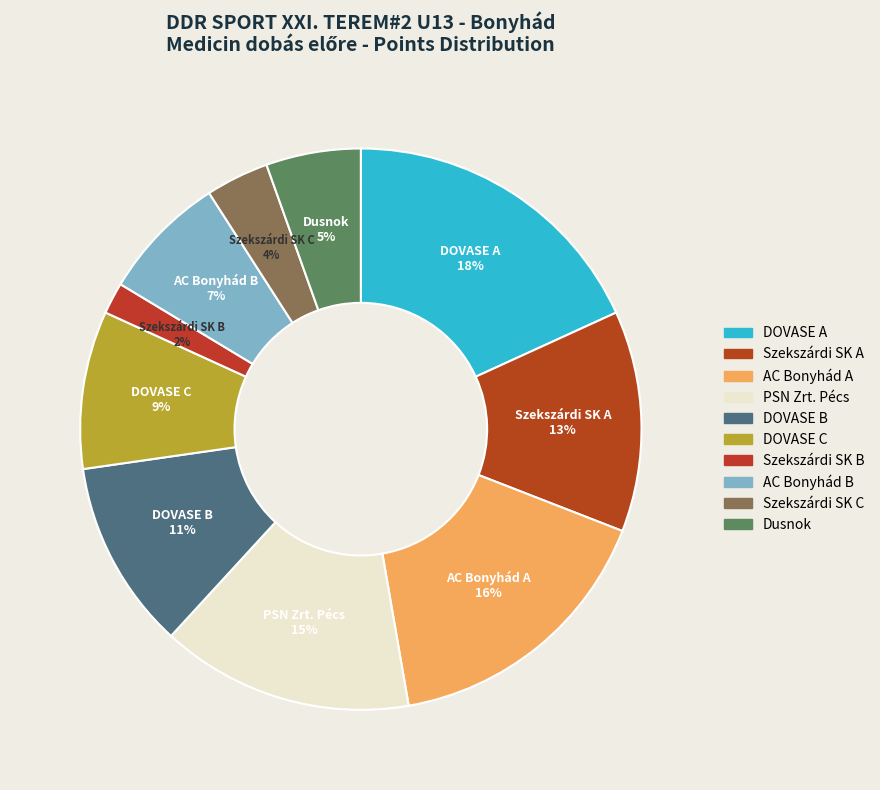

Which category has the biggest portion of the pie?

DOVASE A